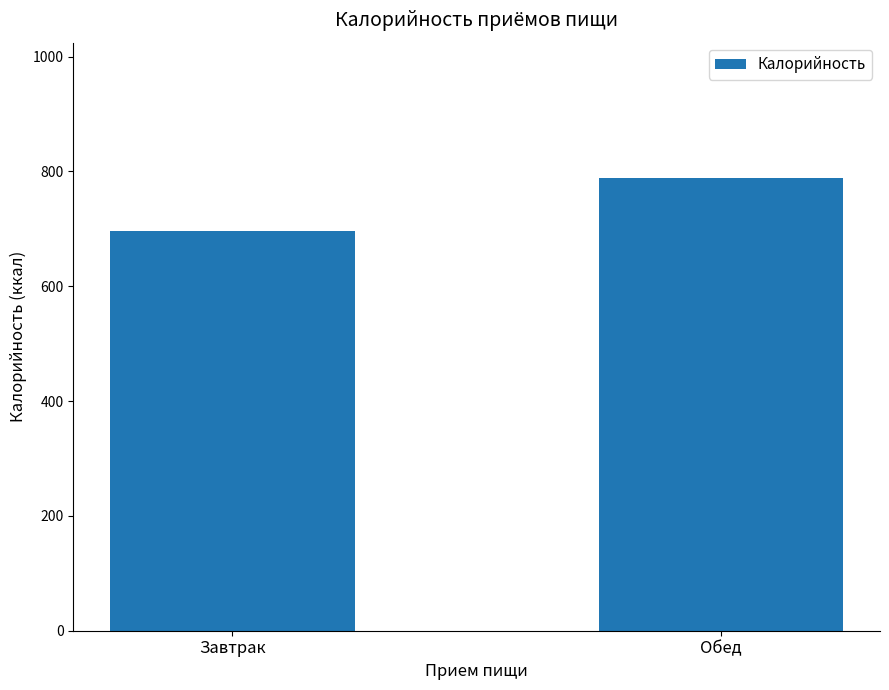

The value at Обед is 788.0. True or false?

True